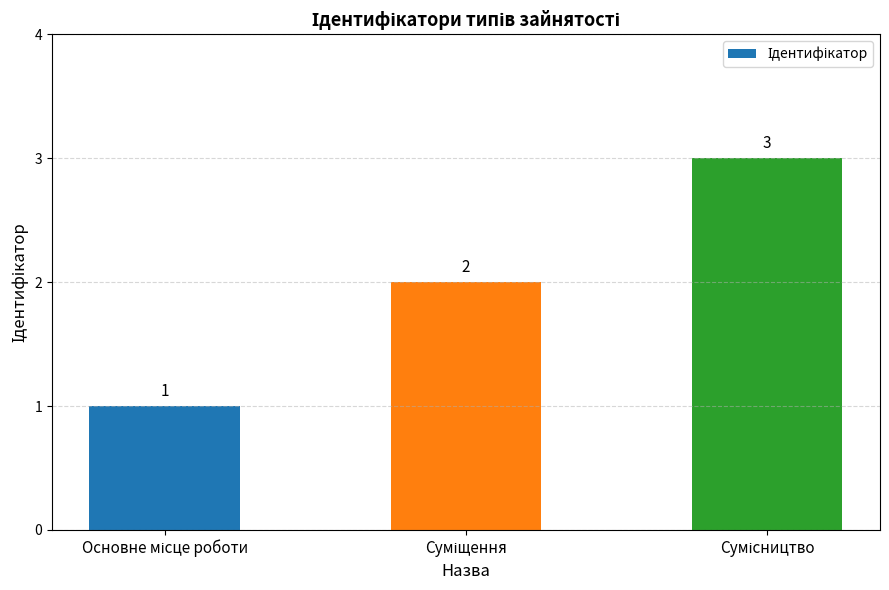

Reading right to left, list all the values displayed in this chart.

3	2	1